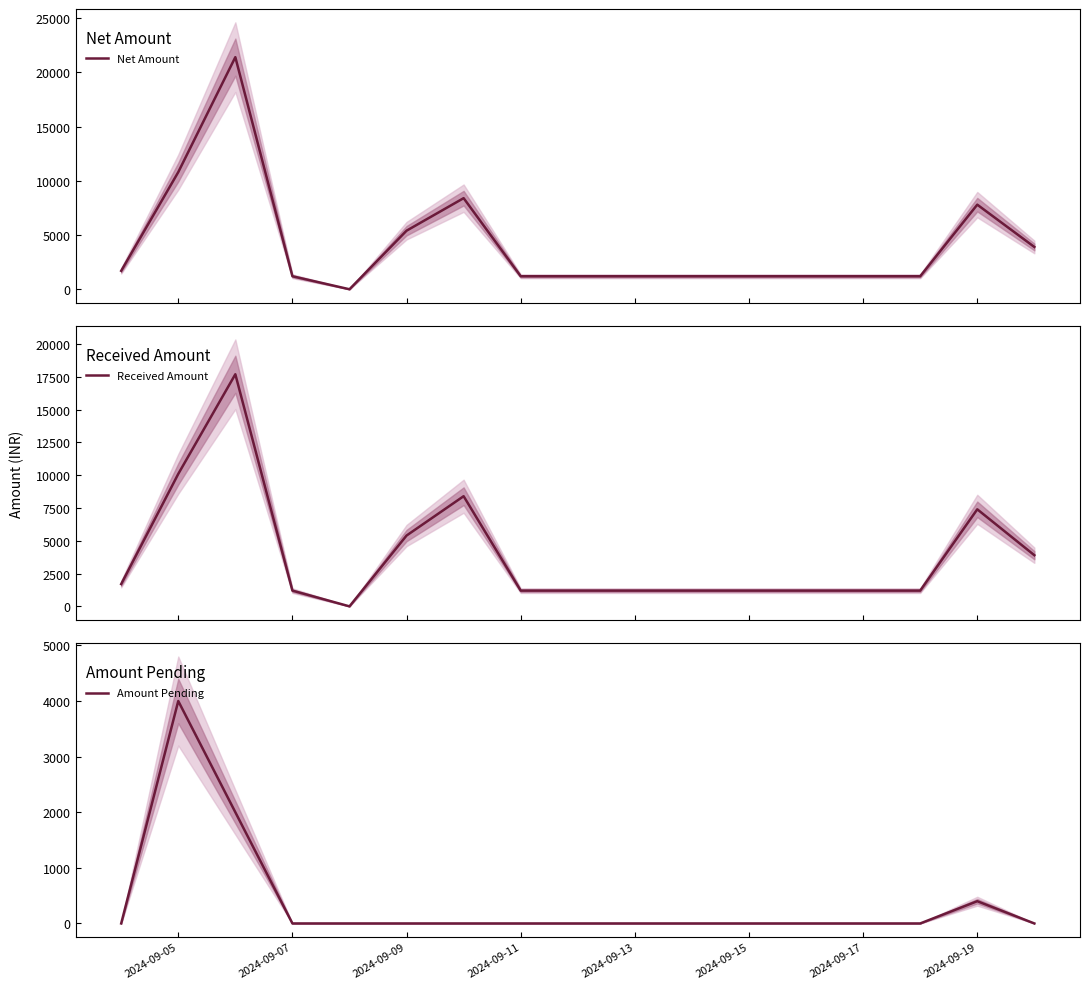

The value of Amount Pending at 2024-09-07 is 0. True or false?

True